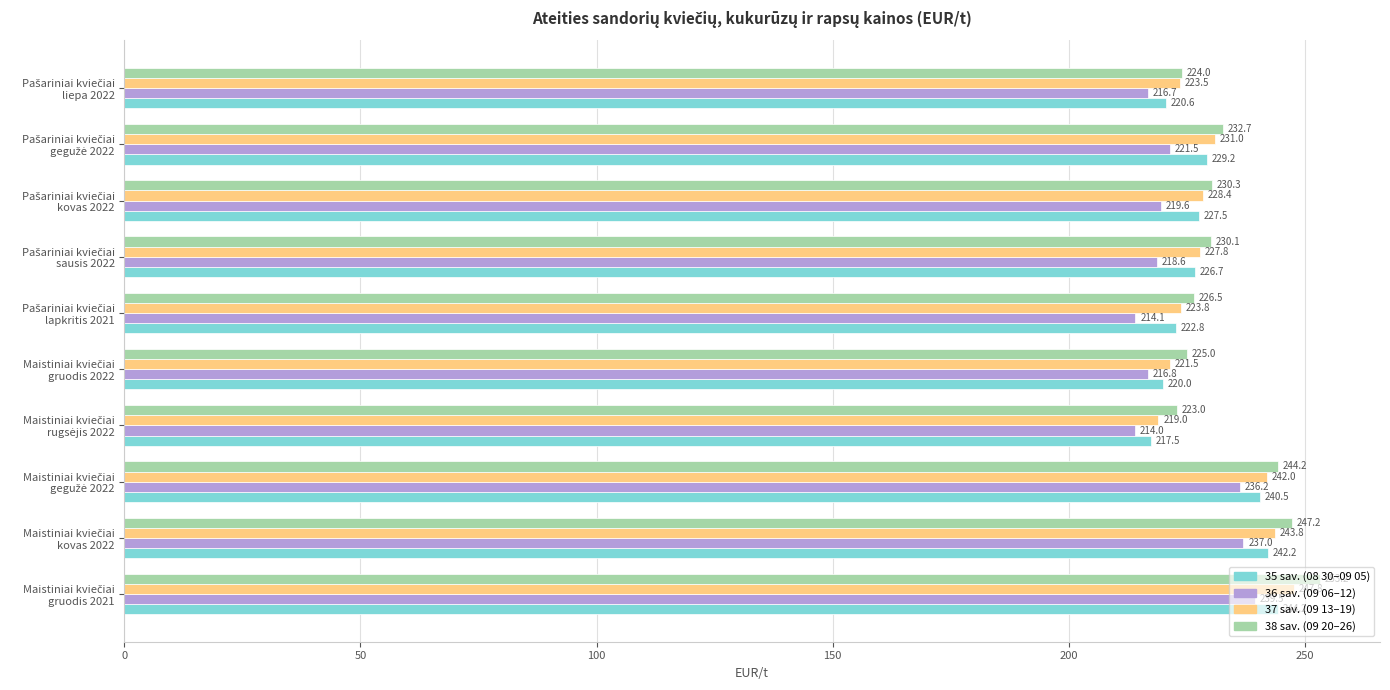

Which series has the largest total across all categories?

38 sav. (09 20–26)